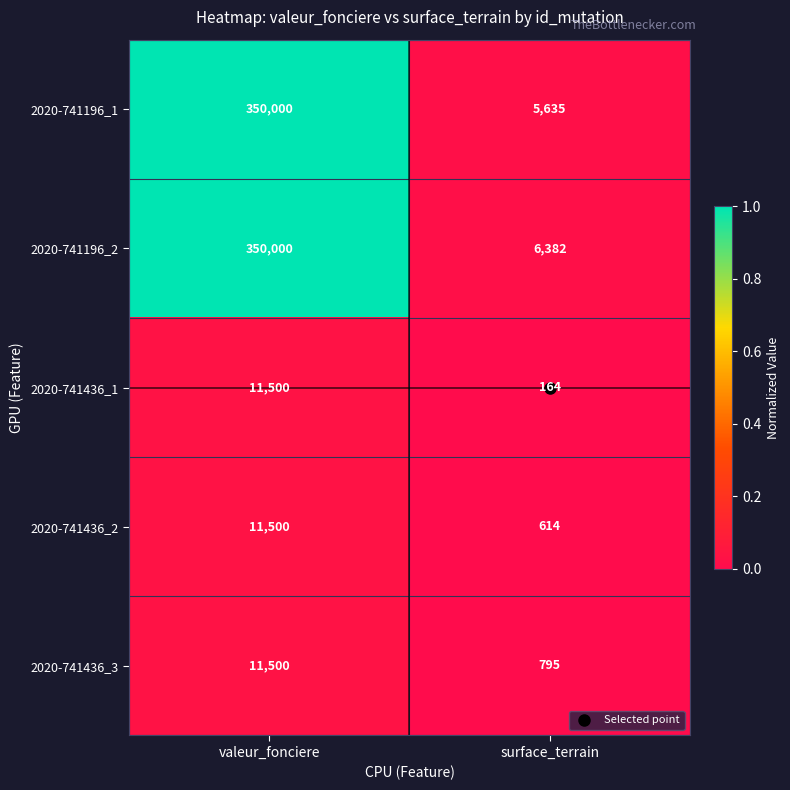

What is the total value across all series at valeur_fonciere?

734500